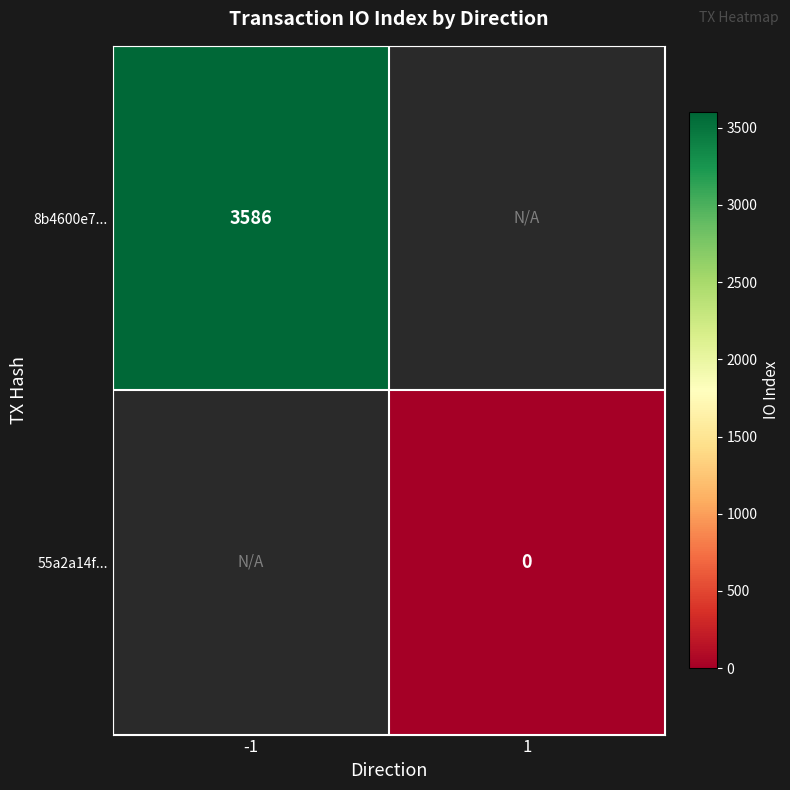

The 8b4600e7... series shows 3586 at -1. True or false?

True